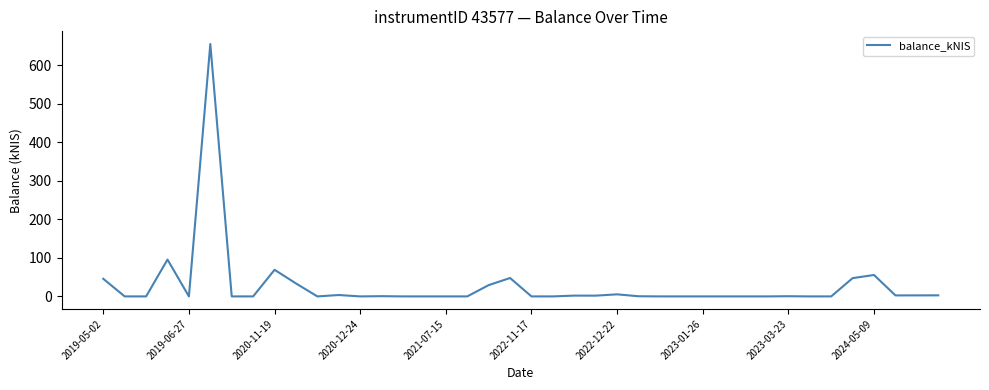

What is the maximum value shown in the chart?

655.2